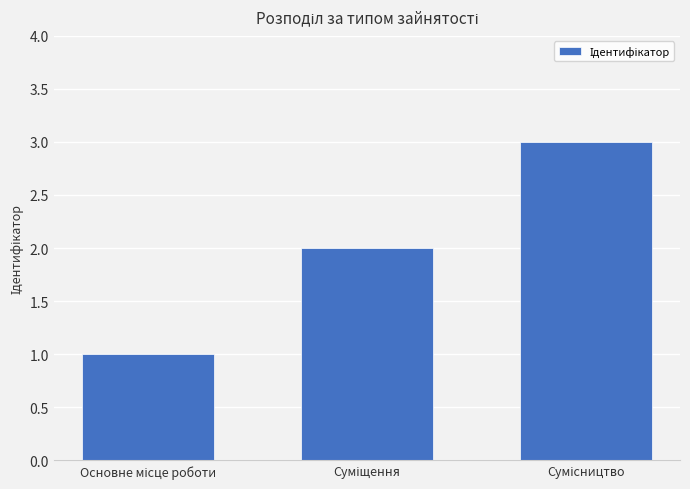

How many values are between 1 and 3?

3